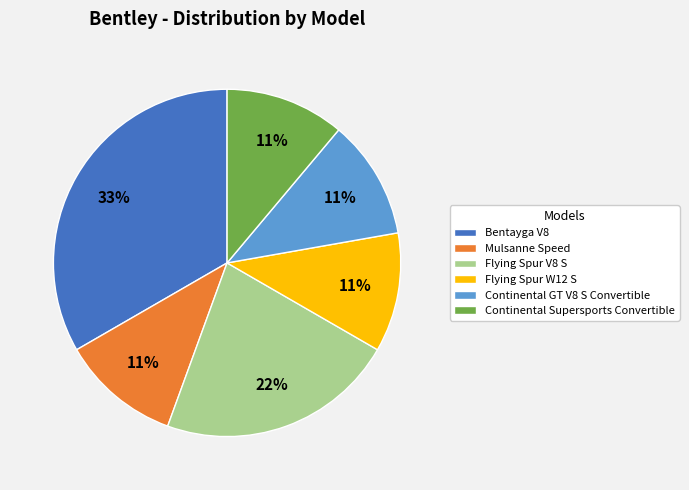

Combined, do Continental GT V8 S Convertible and Flying Spur W12 S account for over 50%?

No